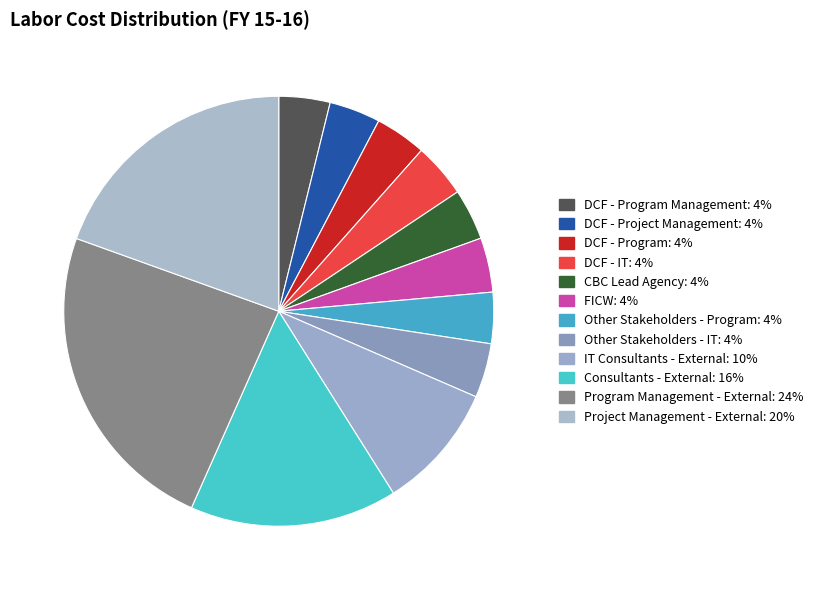

How many segments does this pie chart have?

12